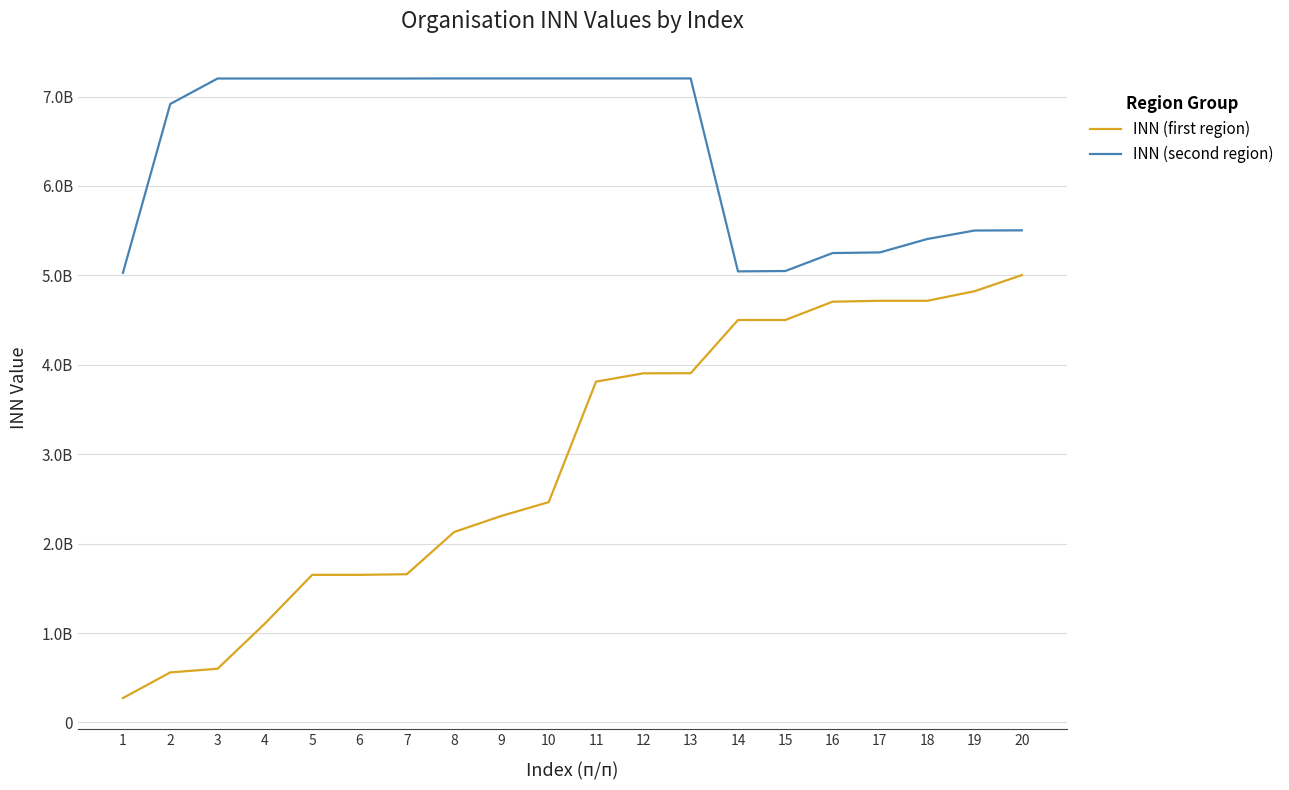

Does the chart have visible grid lines?

Yes